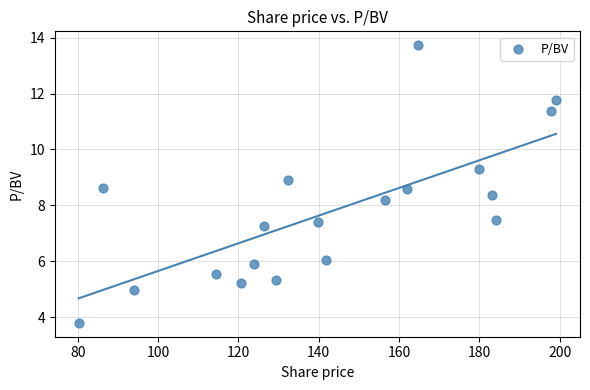

What is the range of Y values (max minus min)?

9.9